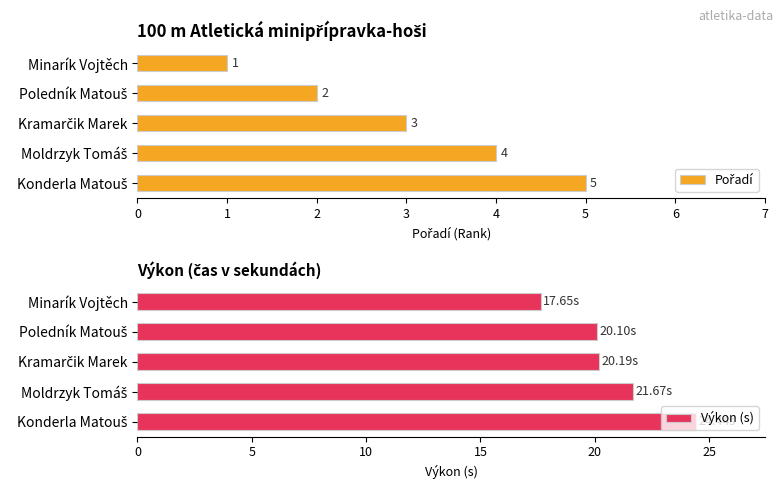

List the series in order of their overall mean, highest first.

Výkon (s), Pořadí